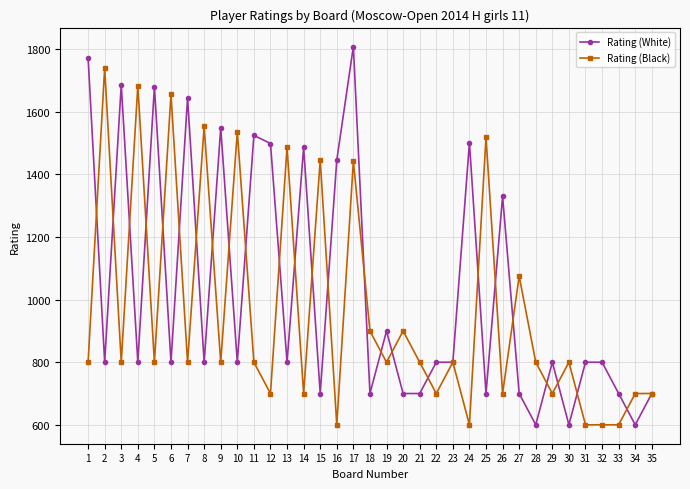

What is the total value across all series at 6?

2456